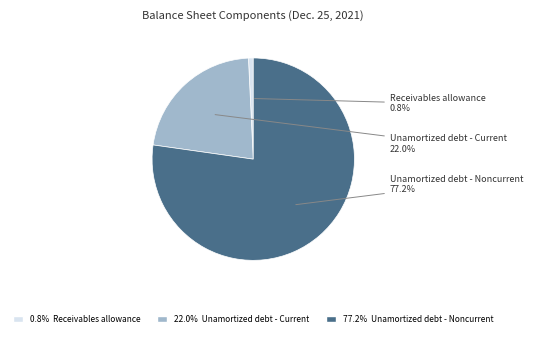

Does any single category account for the majority?

Yes